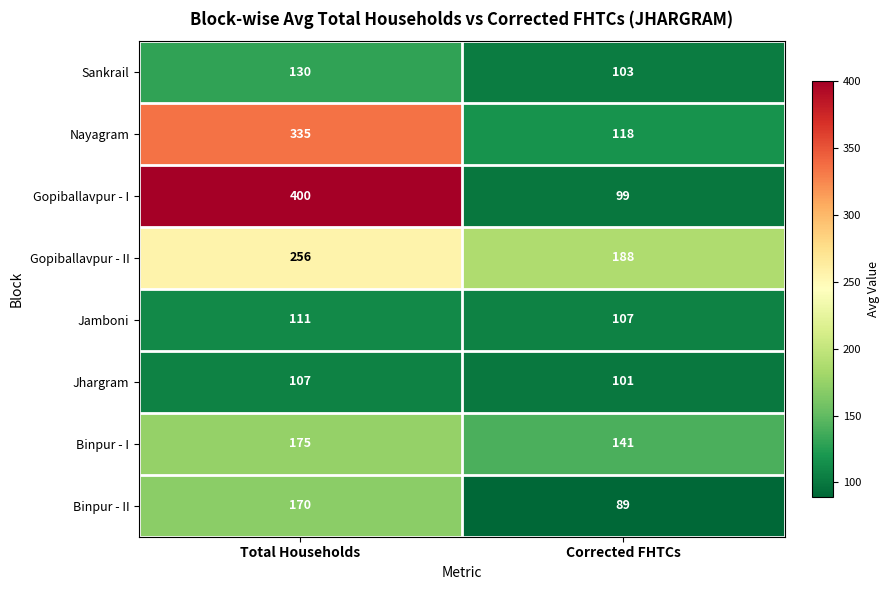

At Corrected FHTCs, list the series in order from largest to smallest.

Gopiballavpur - II, Binpur - I, Nayagram, Jamboni, Sankrail, Jhargram, Gopiballavpur - I, Binpur - II